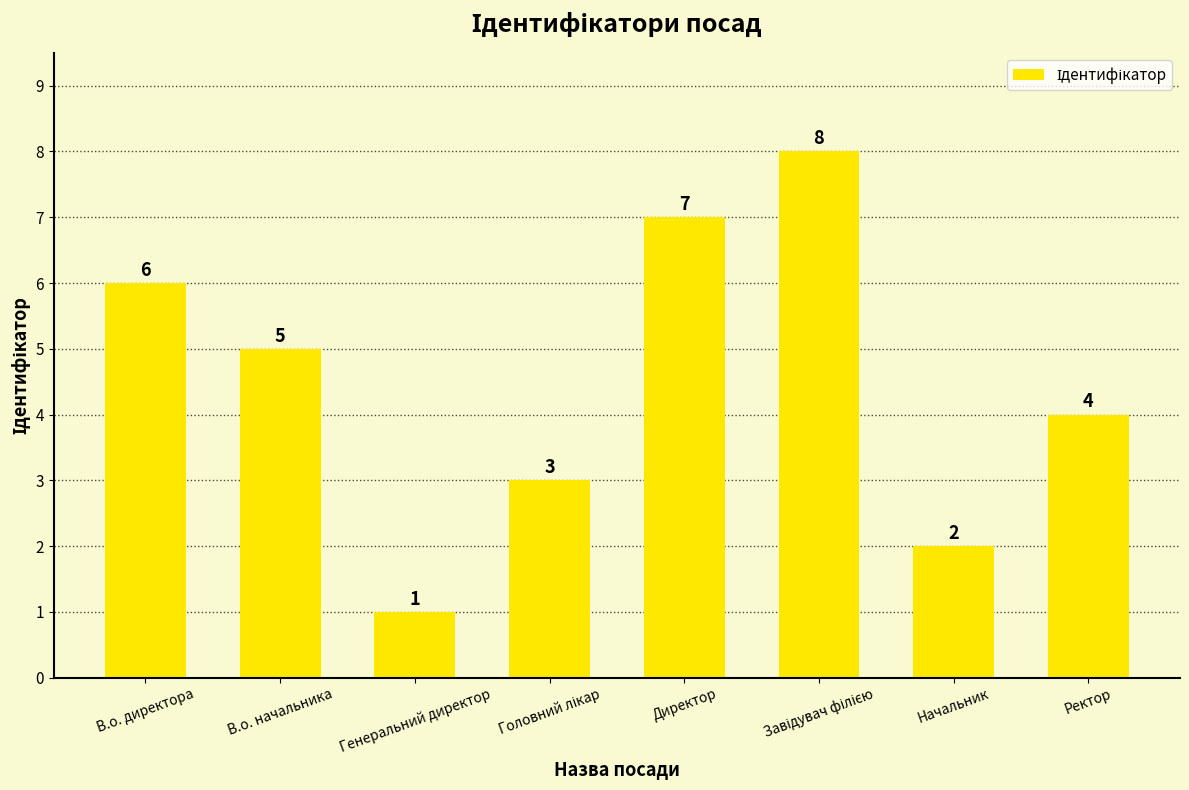

Which category has the lowest value across all series?

Генеральний директор